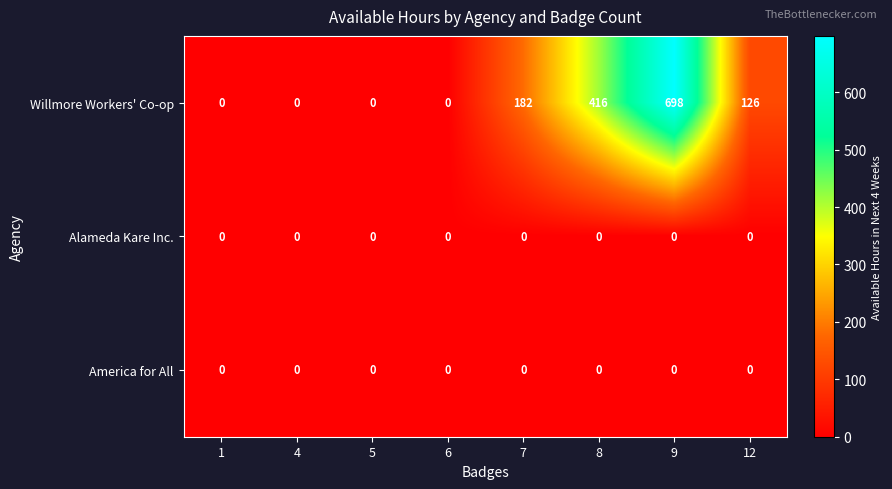

Which label corresponds to the largest value in the chart?

9